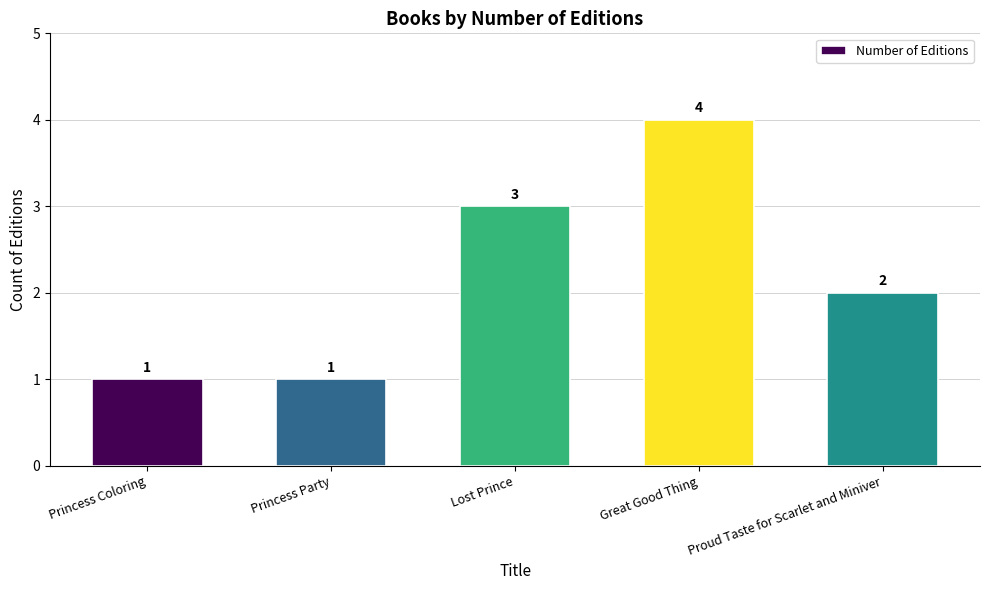

Which category has the highest value across all series?

Great Good Thing